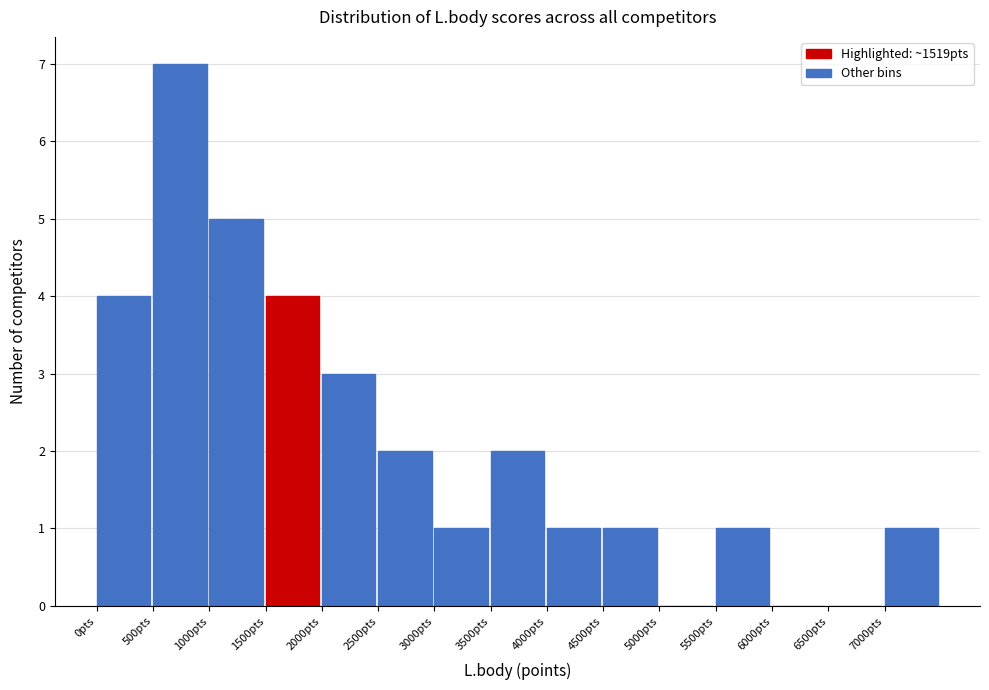

What is the height of the bar covering 4500 to 5000 on the x-axis? The values are not printed on the chart, so give them approximately, as read against the axis.

1